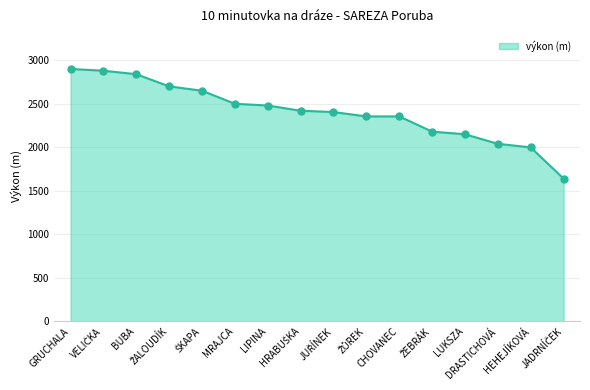

What is the smallest value displayed?

1640